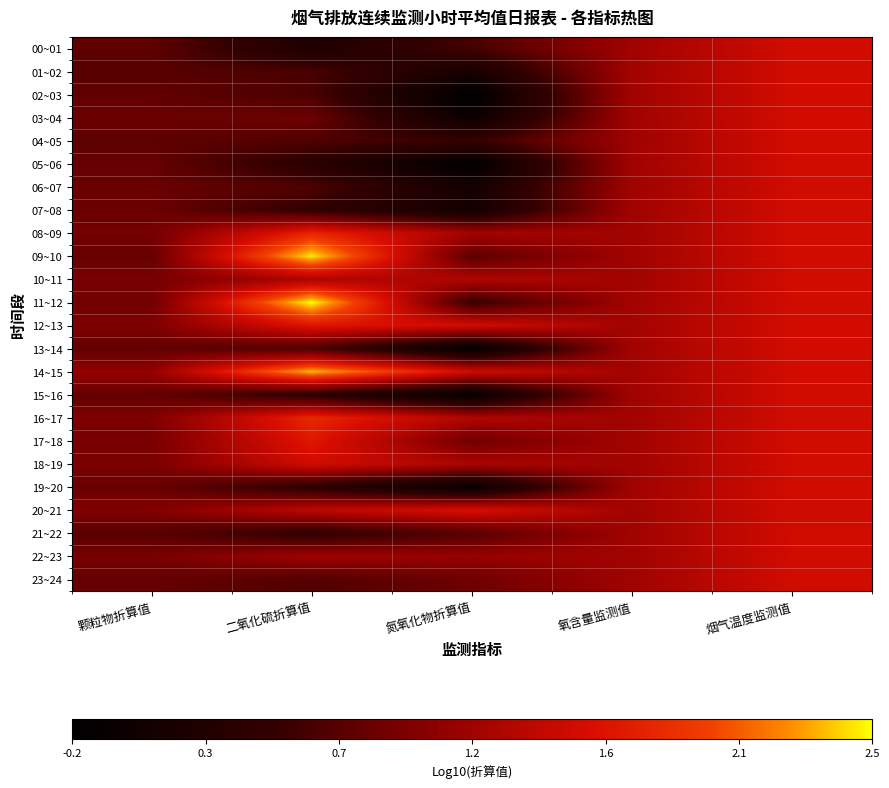

At which category does the chart reach its peak across all series?

二氧化硫折算值